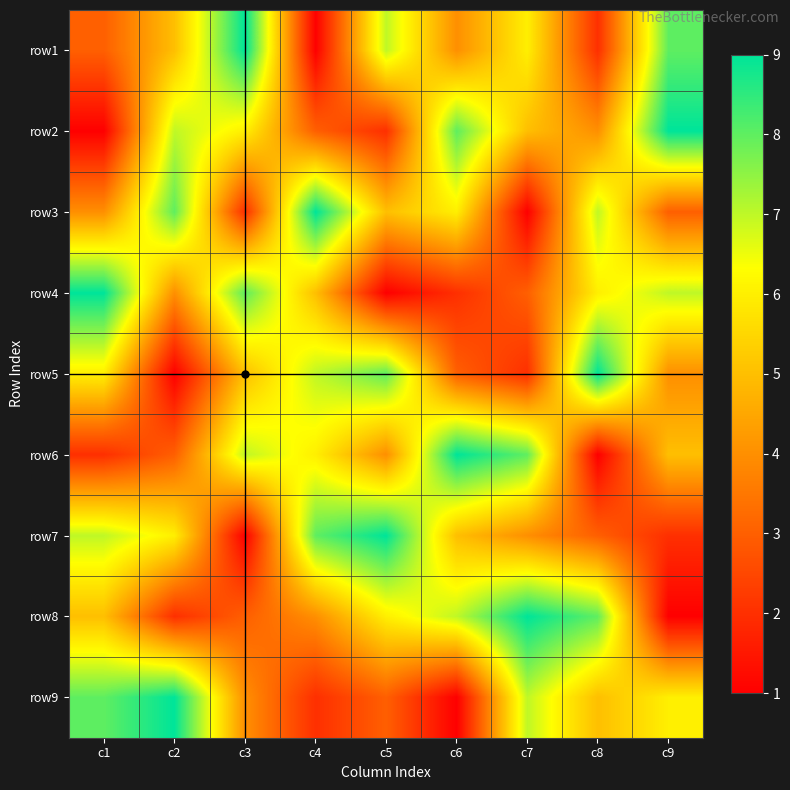

Reading left to right, transcribe all the data shown in this chart.

row1: c1=3	c2=5	c3=9	c4=1	c5=7	c6=4	c7=6	c8=2	c9=8
row2: c1=1	c2=7	c3=6	c4=3	c5=2	c6=8	c7=5	c8=4	c9=9
row3: c1=4	c2=8	c3=2	c4=9	c5=5	c6=6	c7=1	c8=7	c9=3
row4: c1=9	c2=4	c3=8	c4=5	c5=1	c6=2	c7=3	c8=6	c9=7
row5: c1=6	c2=1	c3=5	c4=7	c5=8	c6=3	c7=2	c8=9	c9=4
row6: c1=2	c2=3	c3=7	c4=6	c5=4	c6=9	c7=8	c8=1	c9=5
row7: c1=7	c2=6	c3=1	c4=8	c5=9	c6=5	c7=4	c8=3	c9=2
row8: c1=5	c2=2	c3=3	c4=4	c5=6	c6=7	c7=9	c8=8	c9=1
row9: c1=8	c2=9	c3=4	c4=2	c5=3	c6=1	c7=7	c8=5	c9=6